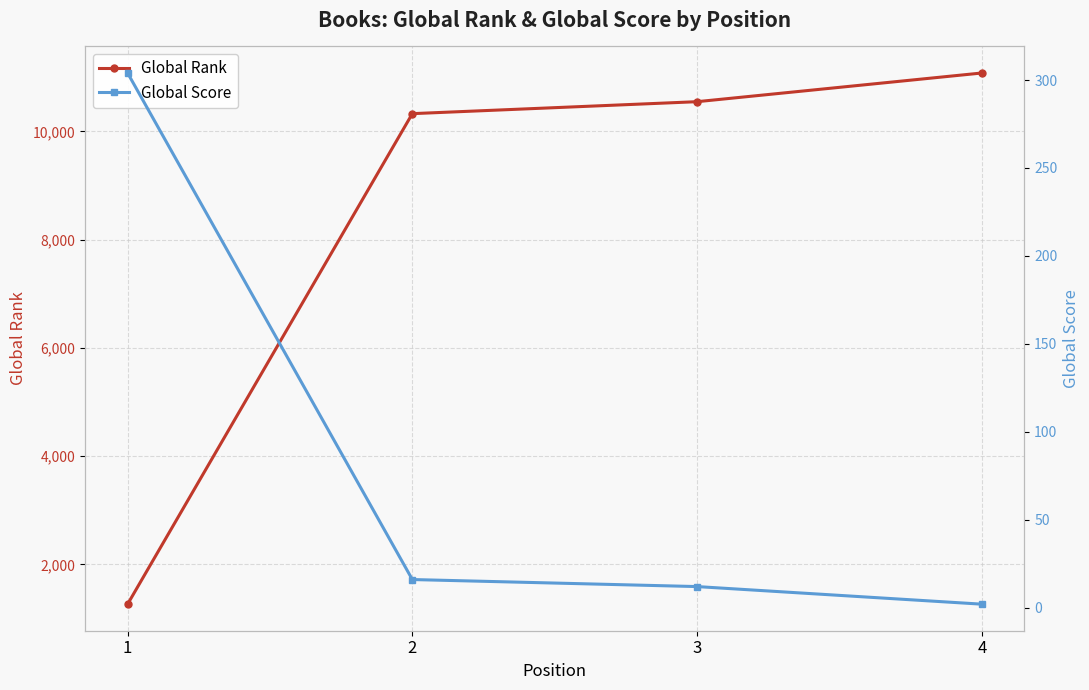

Is it true that Global Score equals 304 at 1?

True